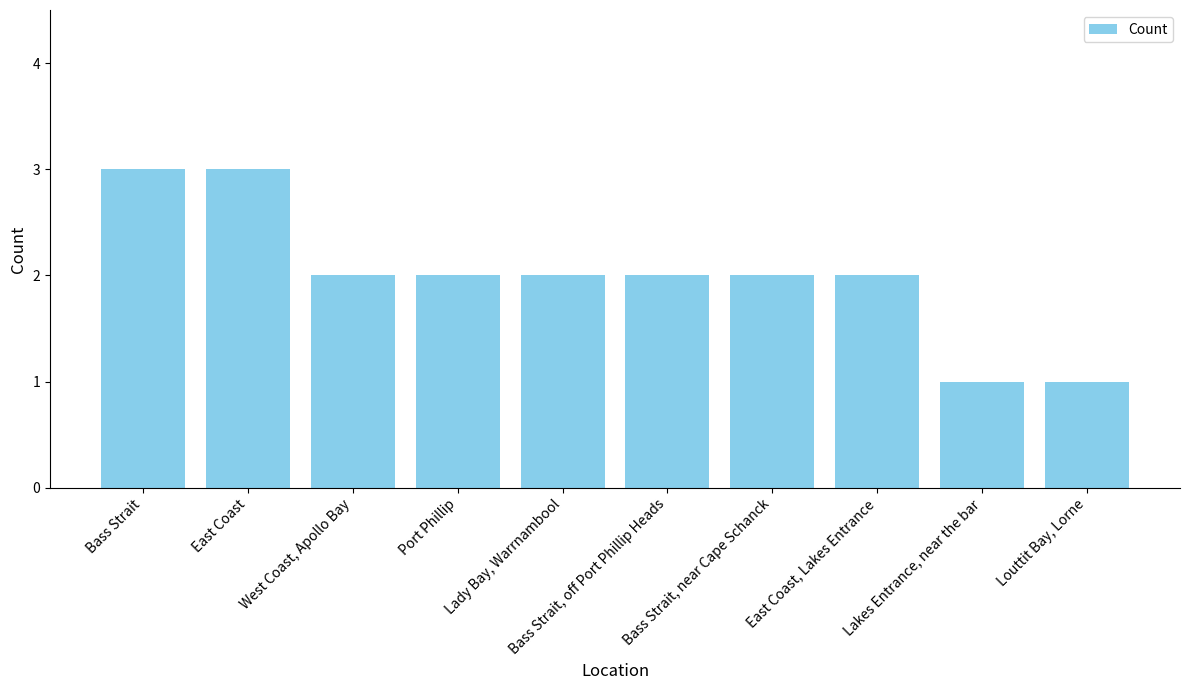

Are the bars grouped side by side (vs. stacked)?

No